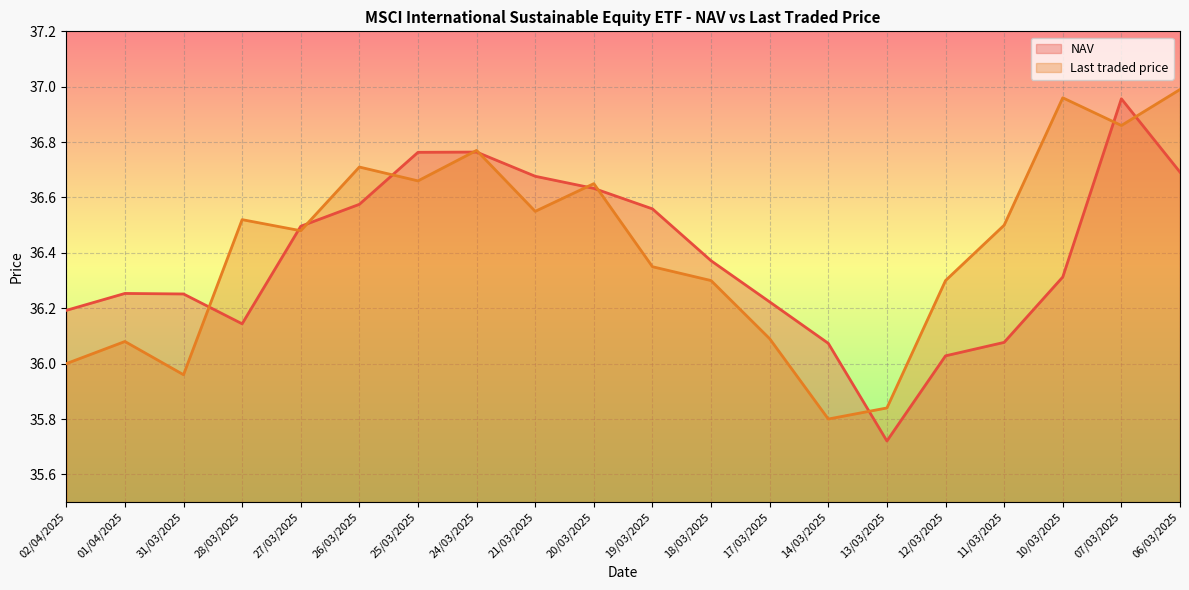

What is the minimum value for Last traded price?

35.8